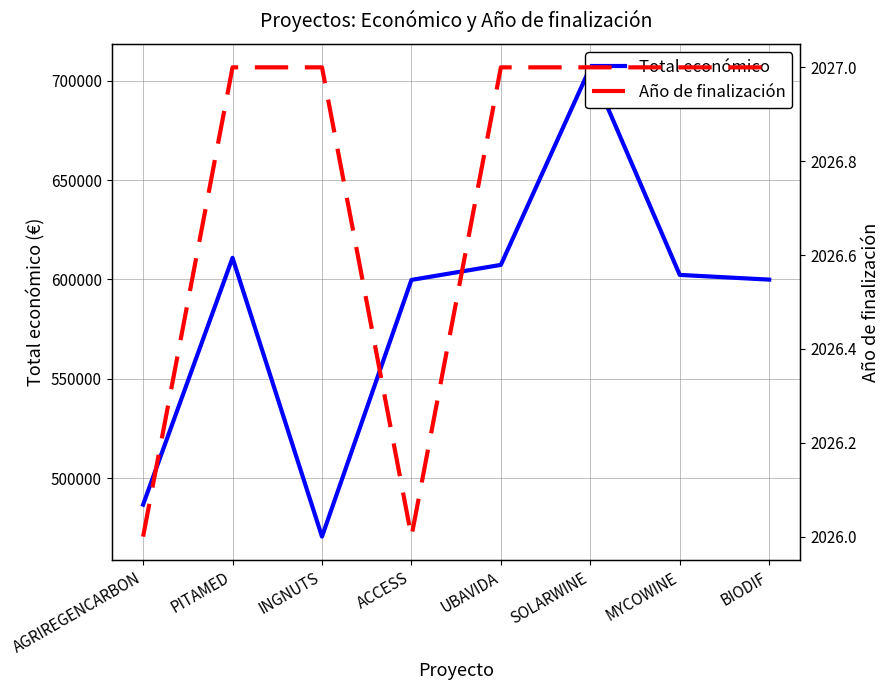

What is the approximate value of Total económico at ACCESS?

599779.0